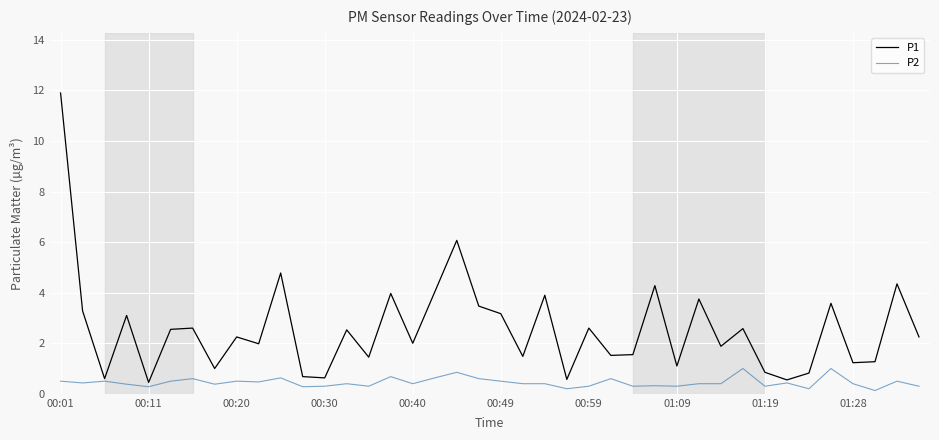

List the series in order of their overall mean, lowest first.

P2, P1